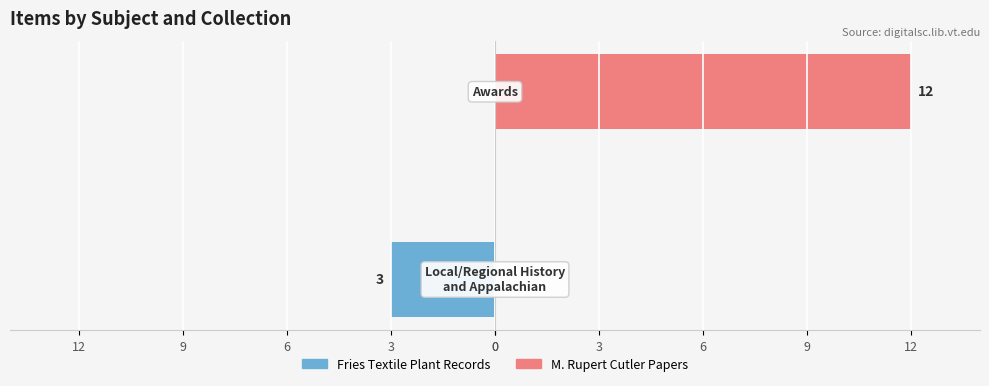

At how many categories does at least one series exceed -1?

2